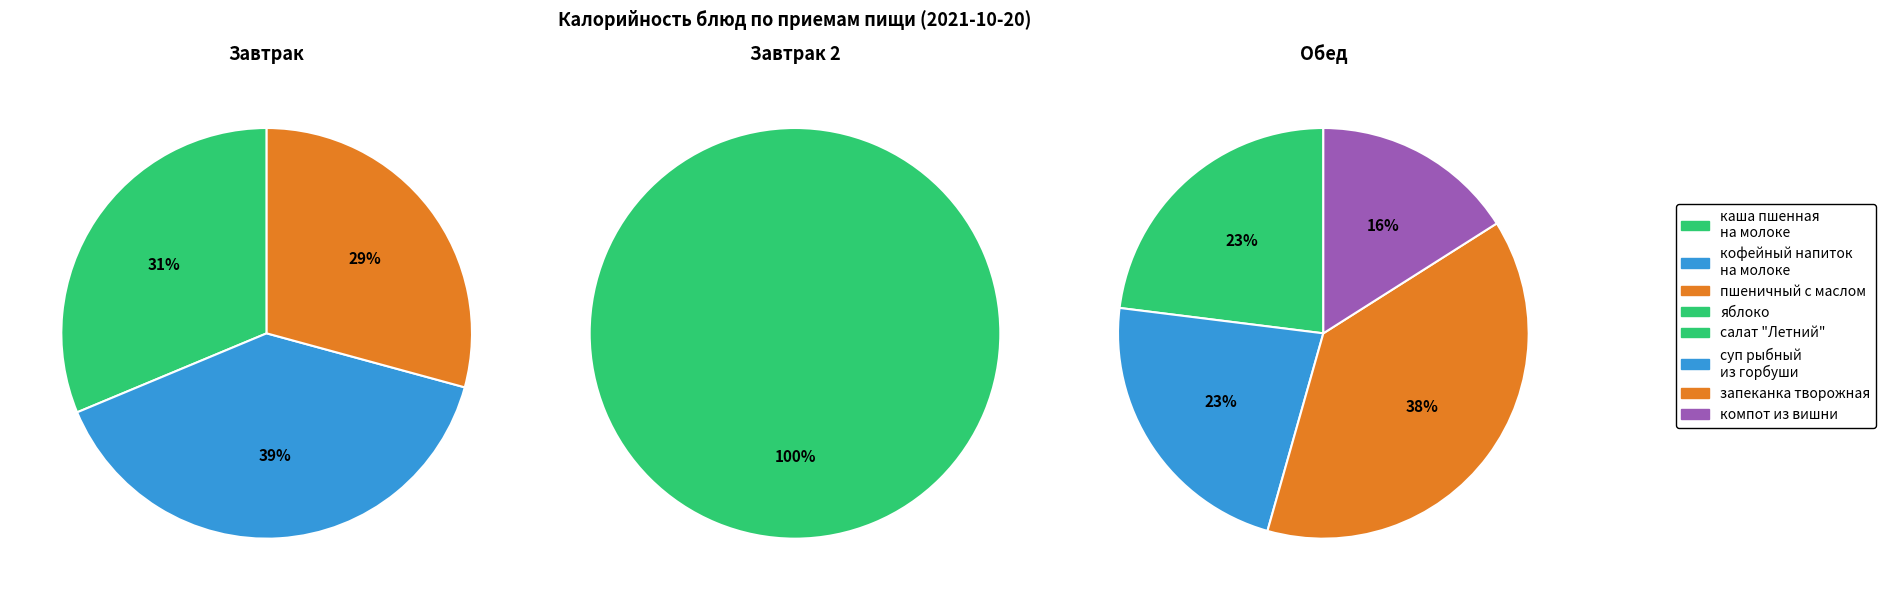

What is the change in value from каша пшенная на молоке to запеканка творожная со сгущеным молоком?

+7